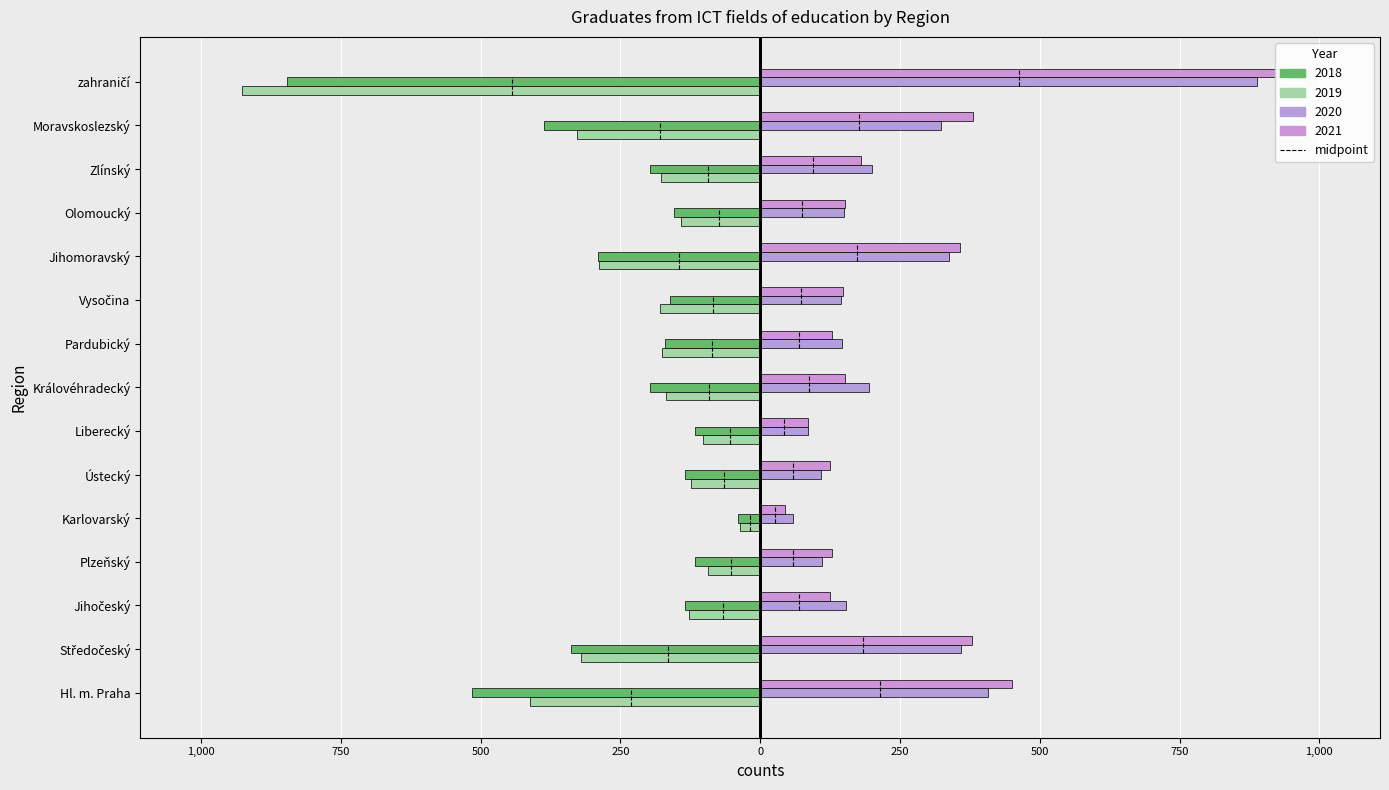

What is the average value of the 2020 series?

245